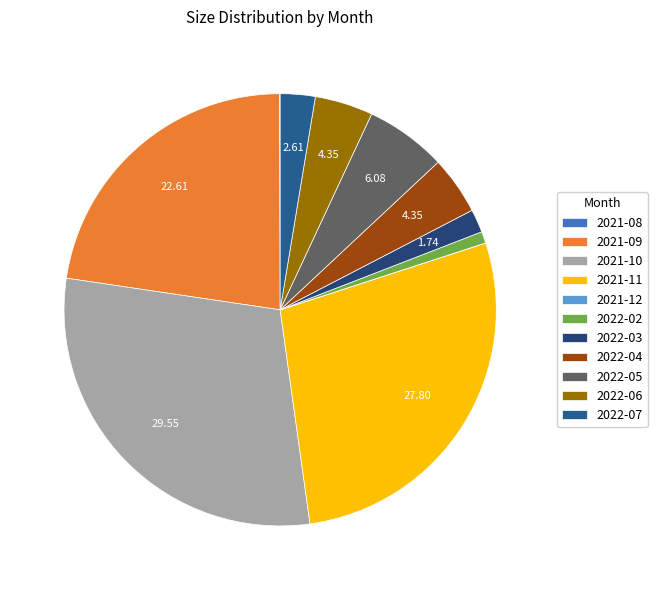

Does any single category account for the majority?

No